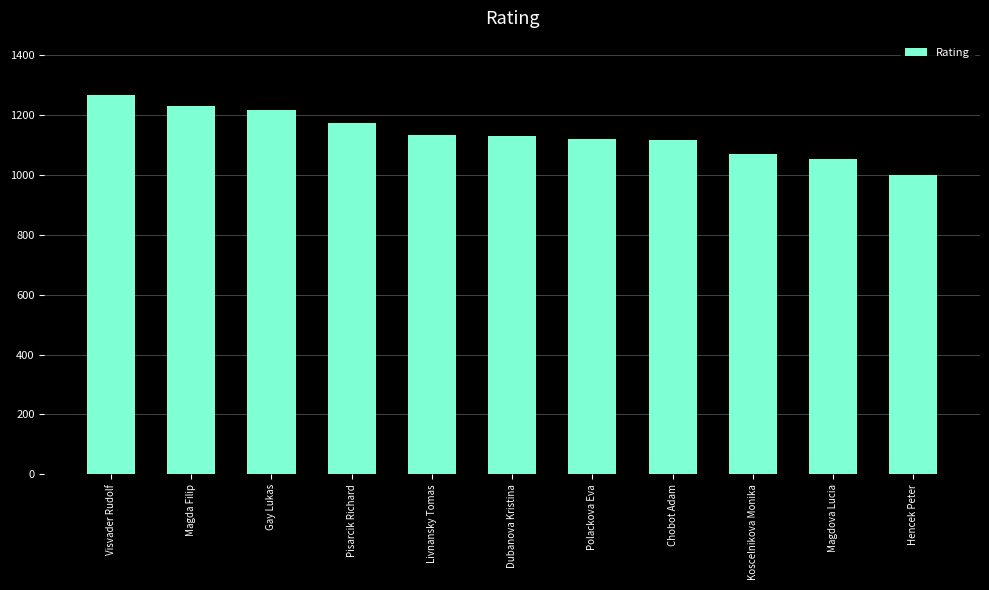

What value does the data have at Chobot Adam, to the nearest 5?

1115